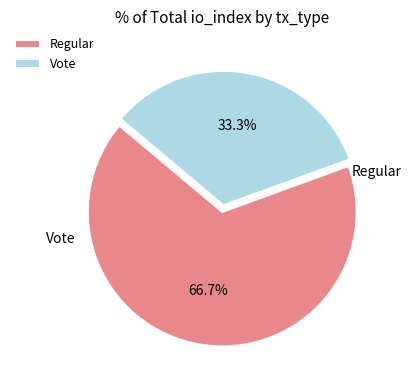

Combined, do Regular and Vote account for over 50%?

Yes